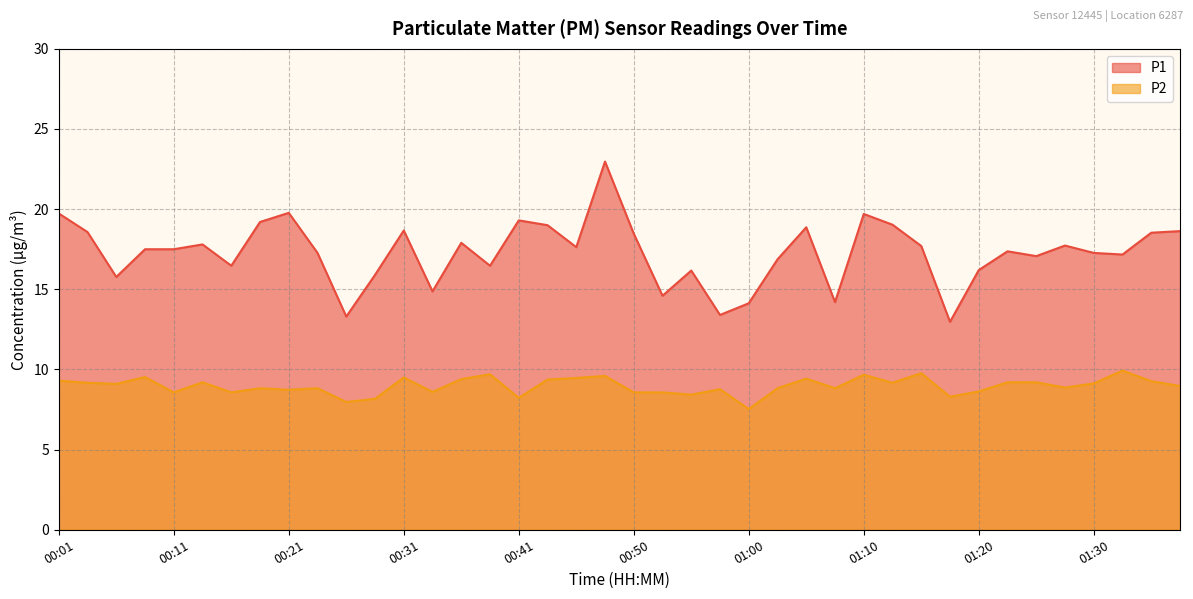

List the series in order of their peak value, lowest first.

P2, P1